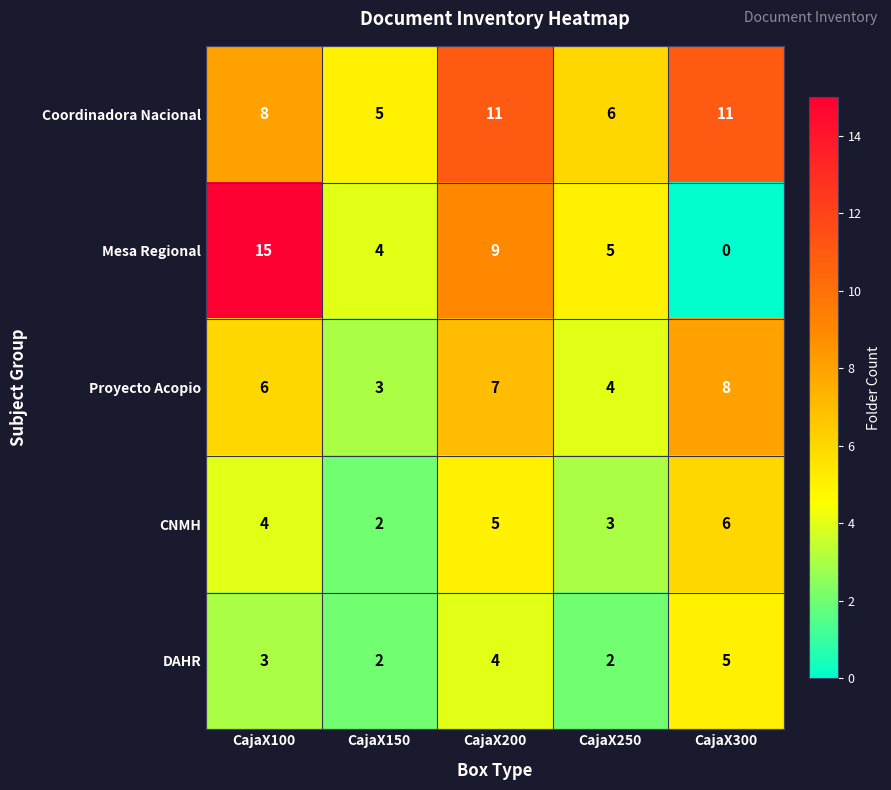

Which series has the largest total across all categories?

Coordinadora Nacional